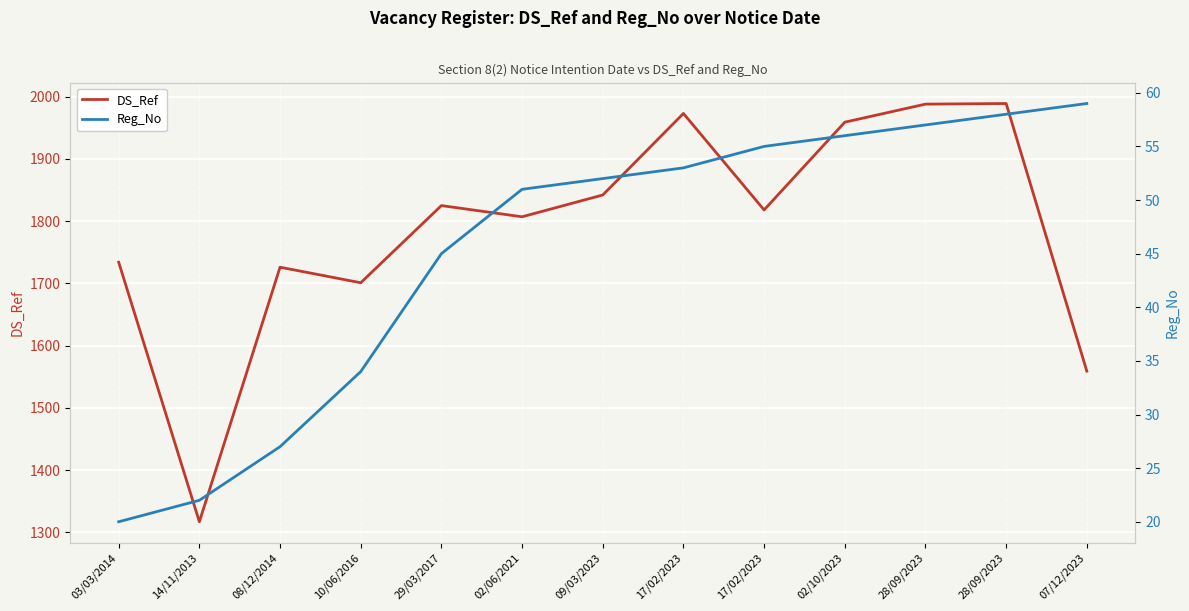

List the series in order of their overall mean, lowest first.

Reg_No, DS_Ref